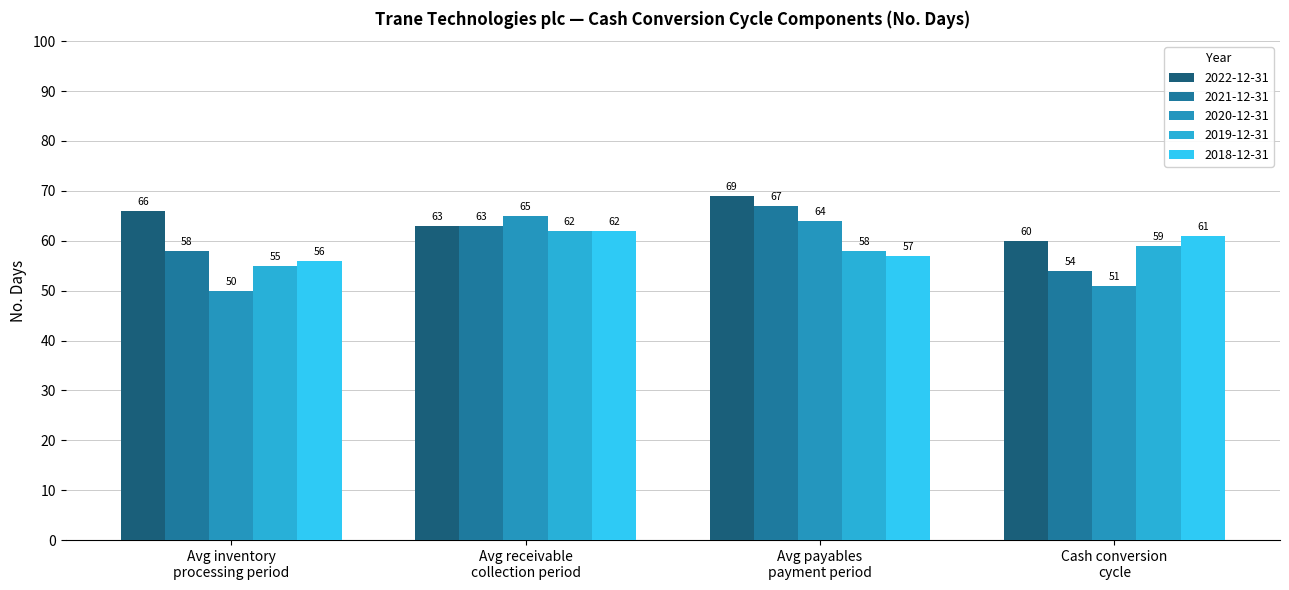

What is the label of the 3rd bar from the left?

Avg payables
payment period